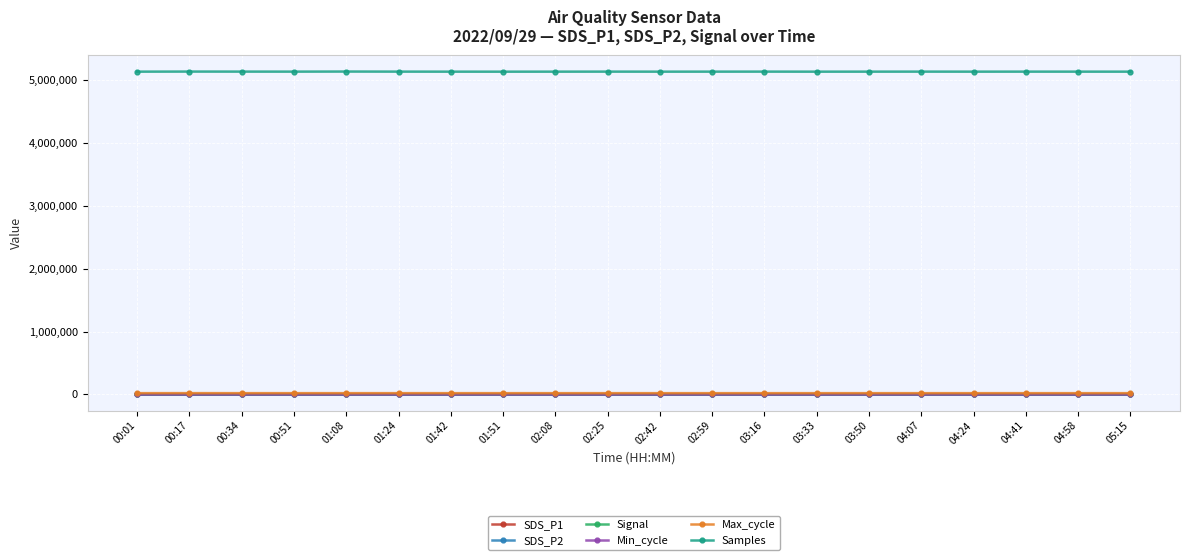

How many lines are shown in the chart?

6